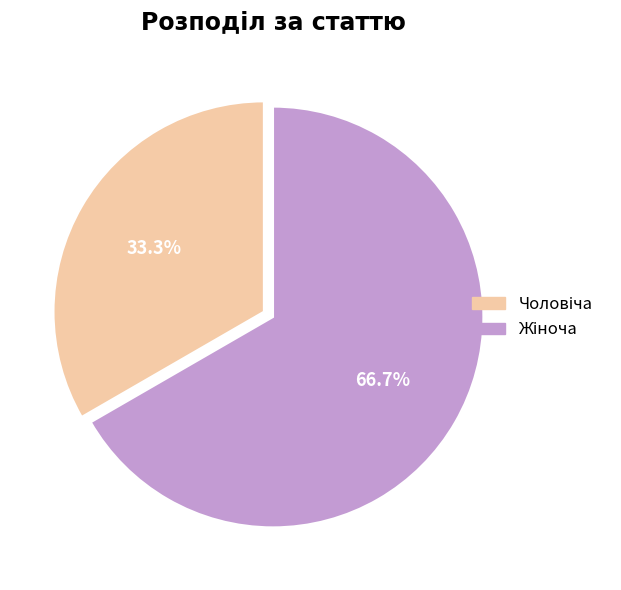

Is there a majority slice in this chart?

Yes